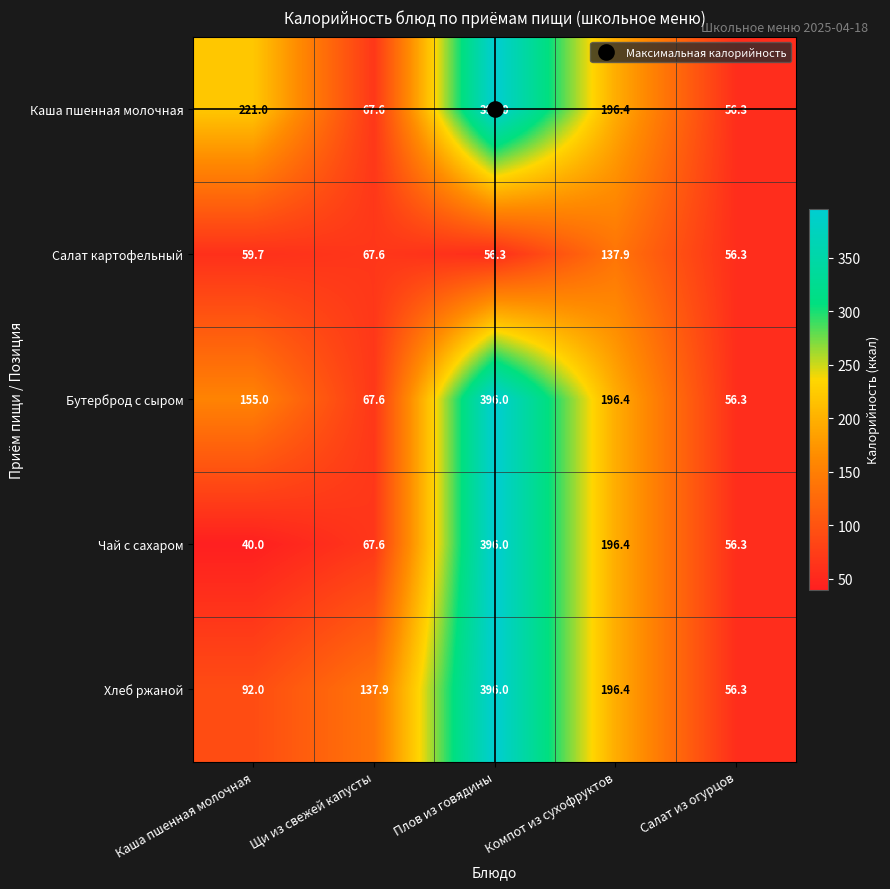

Rank the categories by Хлеб ржаной value from lowest to highest.

Салат из огурцов, Каша пшенная молочная, Щи из свежей капусты, Компот из сухофруктов, Плов из говядины